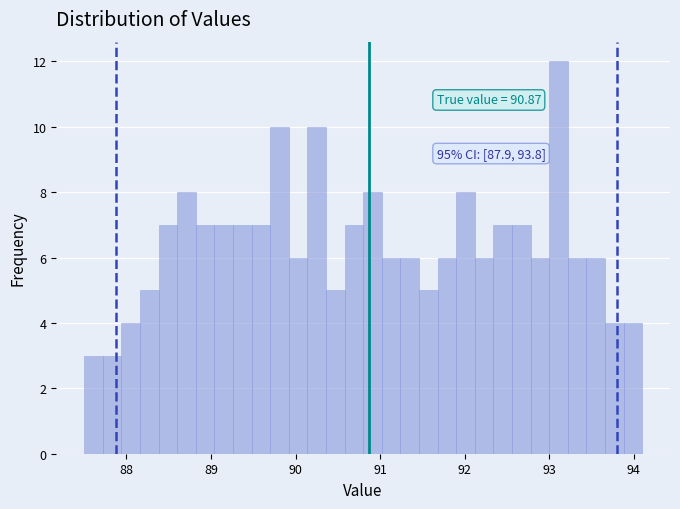

Around what value on the x-axis is the tallest bar? Give the approximate position of its centre, as read against the axis.

93.1